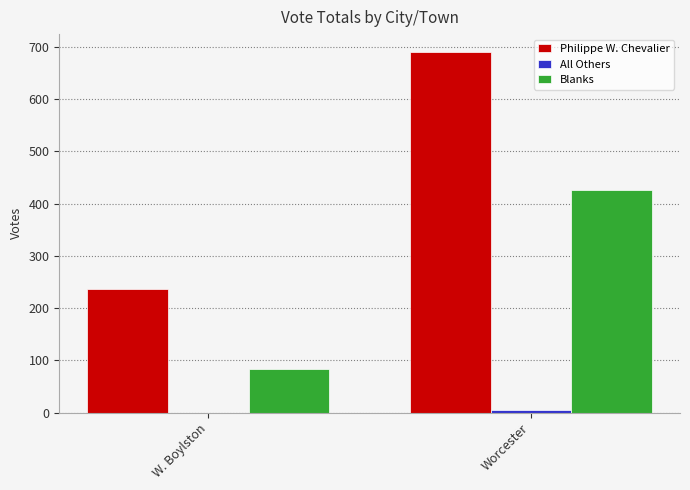

What is the maximum value for Blanks?

426